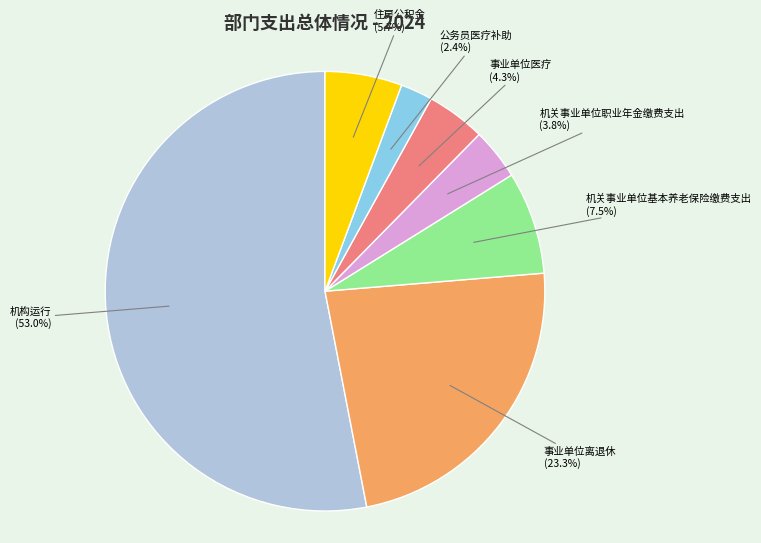

Rank the categories by value from highest to lowest.

机构运行, 事业单位离退休, 机关事业单位基本养老保险缴费支出, 住房公积金, 事业单位医疗, 机关事业单位职业年金缴费支出, 公务员医疗补助